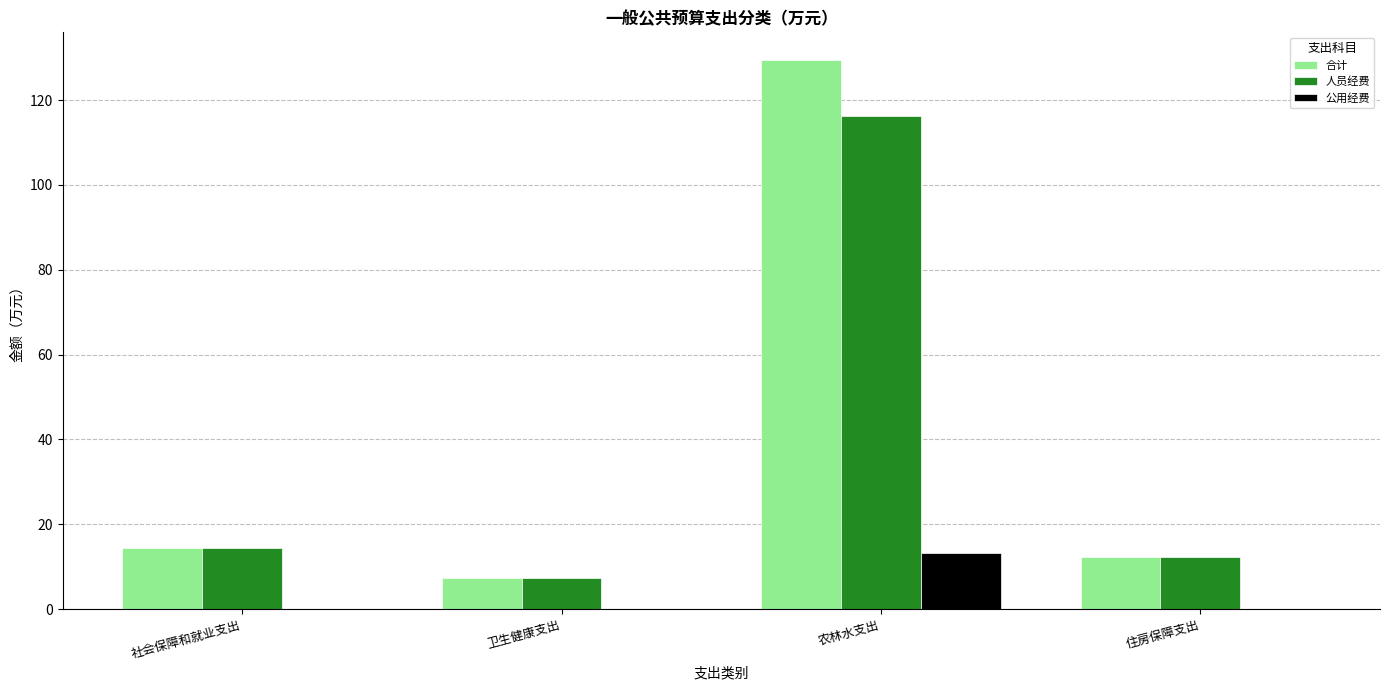

How many groups of bars are there?

4